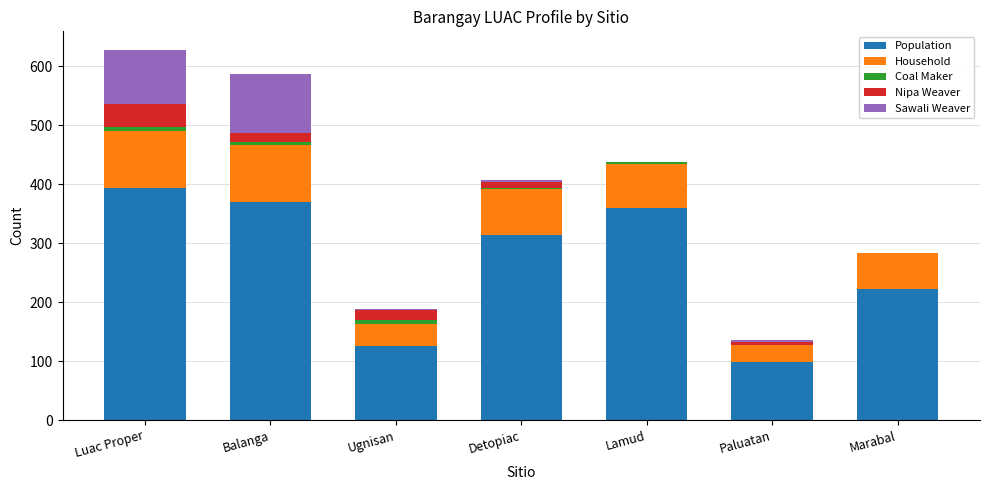

How many series are shown in this chart?

5